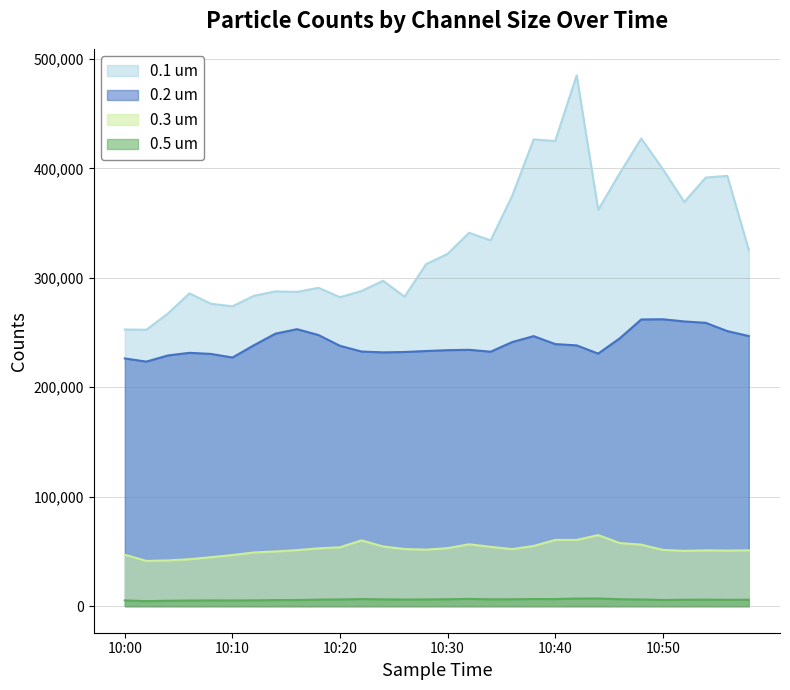

Where is the first local minimum for 0.3 um?

10:02